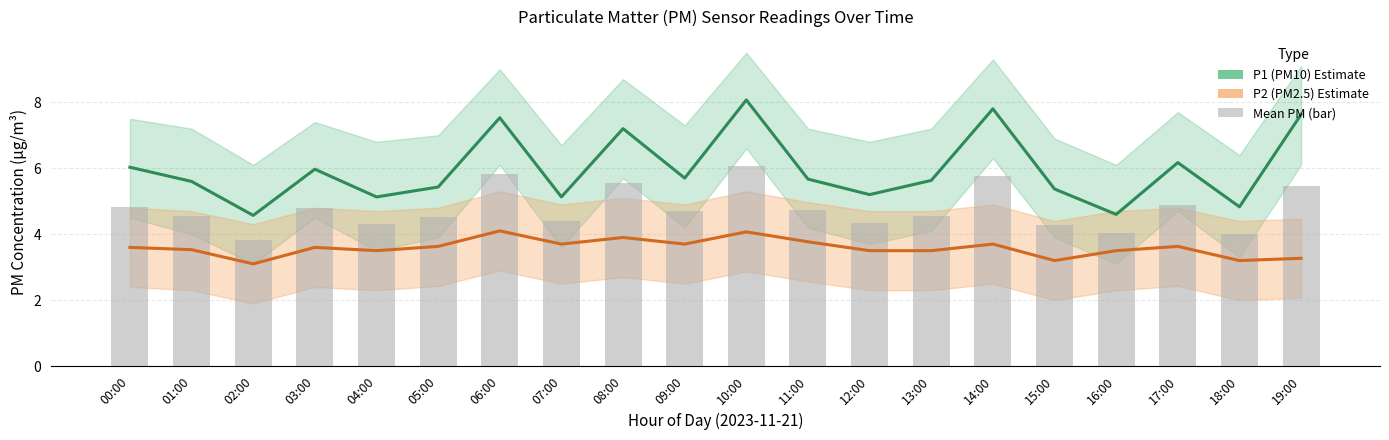

What is the label of the 20th bar from the left?

19:00